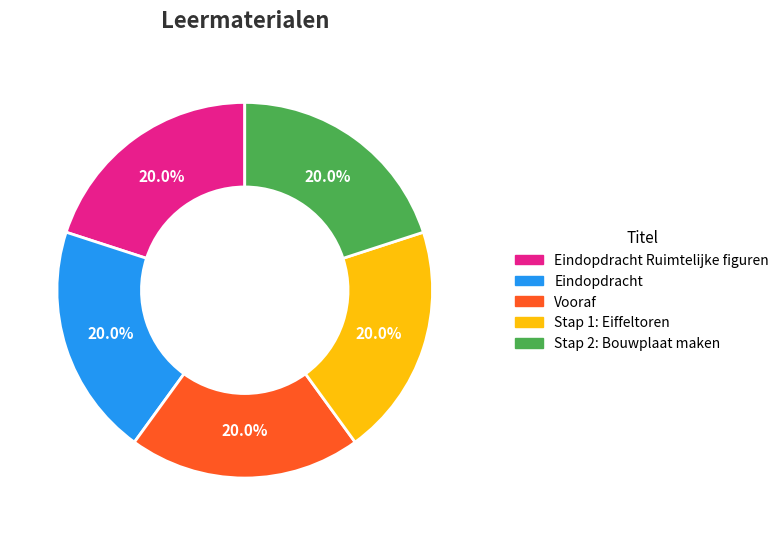

Is there any slice that represents more than half of the pie?

No